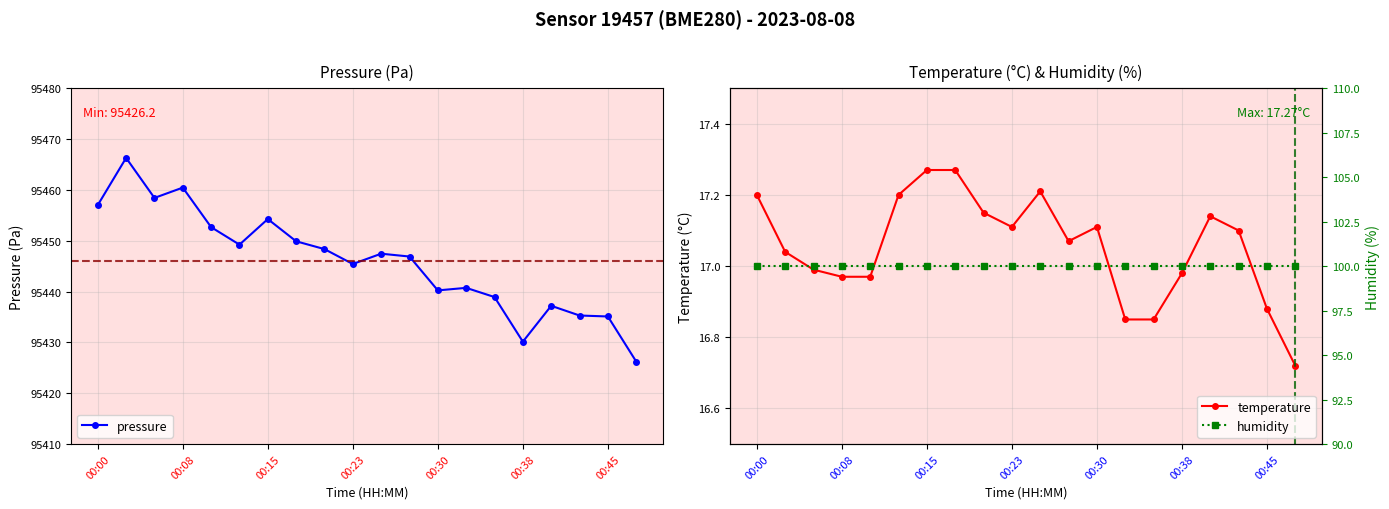

Count the number of data series in this chart.

3